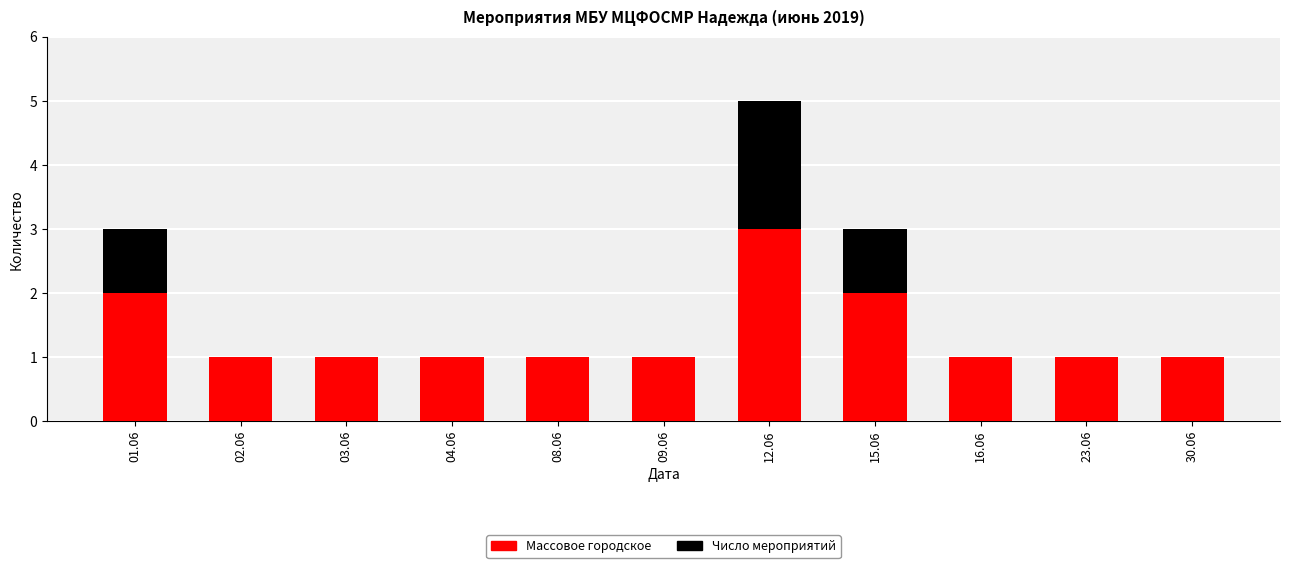

The value of Массовое городское at 12.06 is 3. True or false?

True